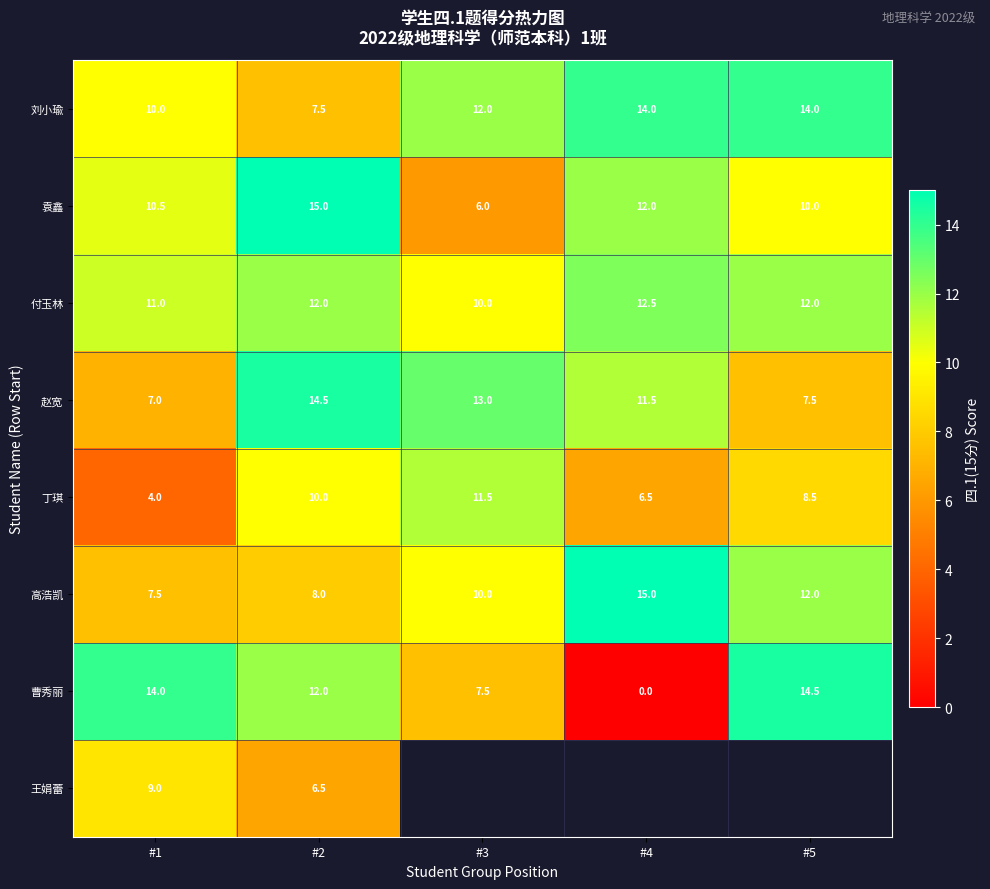

At which label does 丁琪 first exceed 8?

#2